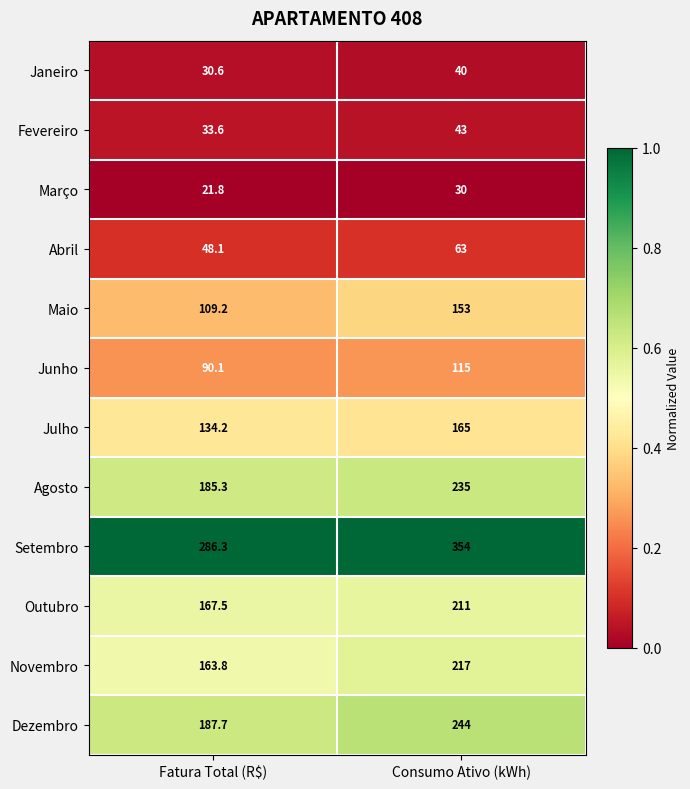

Which label corresponds to the largest value in the chart?

Consumo Ativo (kWh)